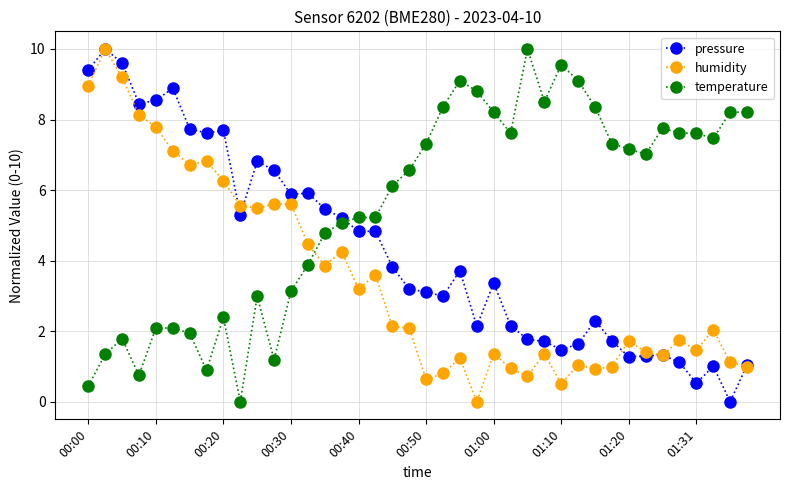

What is the highest value of the temperature series?

10.0